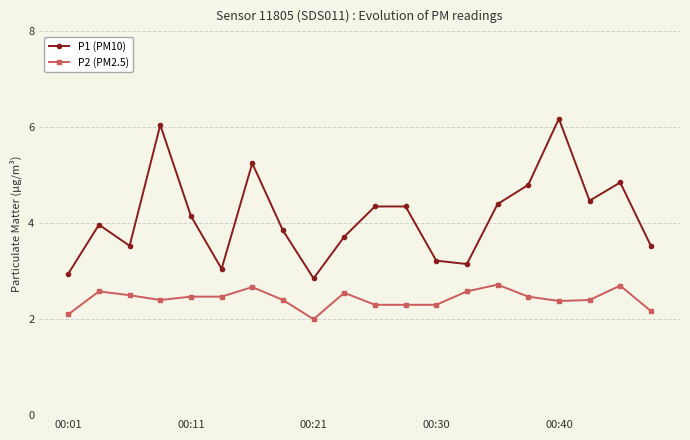

How many P2 (PM2.5) values are between 2 and 3?

20